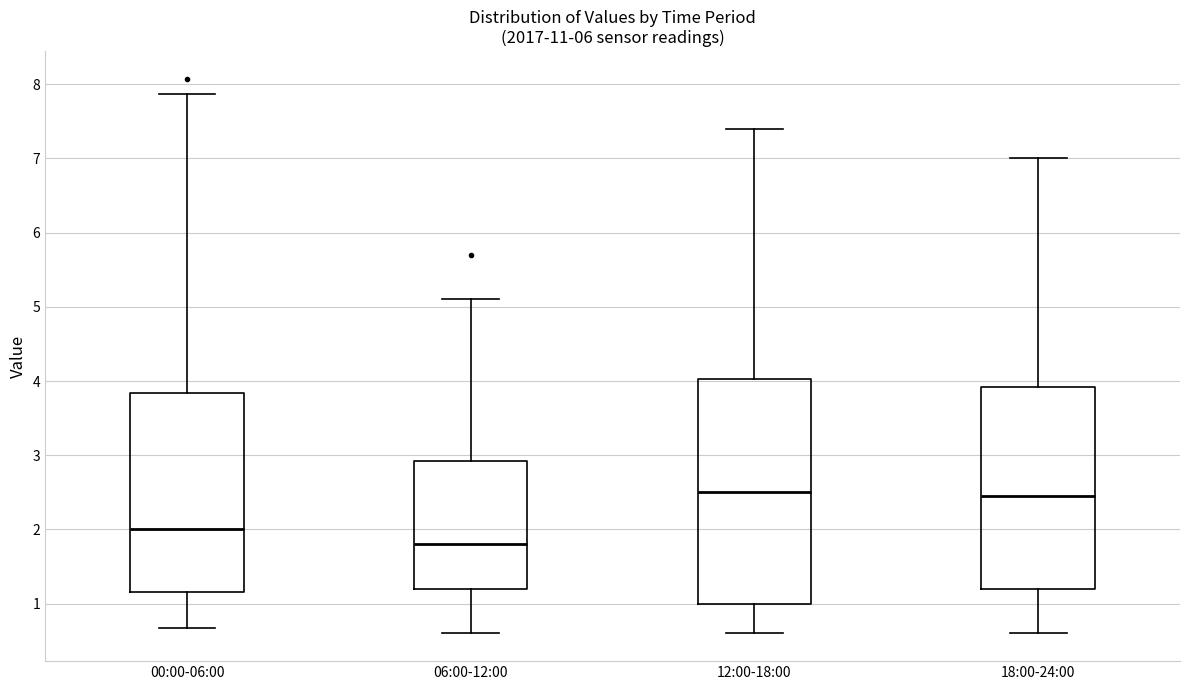

Where is the lower edge of the box for 12:00-18:00 on the y-axis? The values are not printed on the chart, so give them approximately, as read against the axis.

1.0